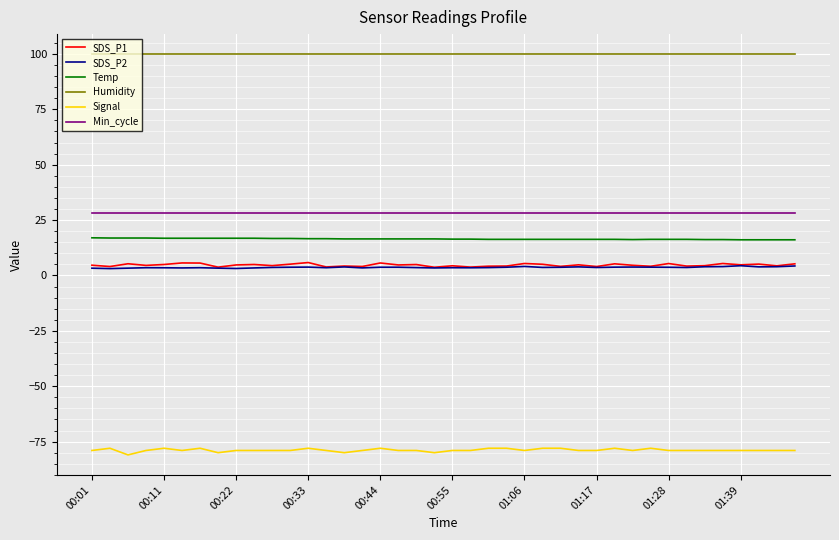

Which series has the largest total across all categories?

Humidity